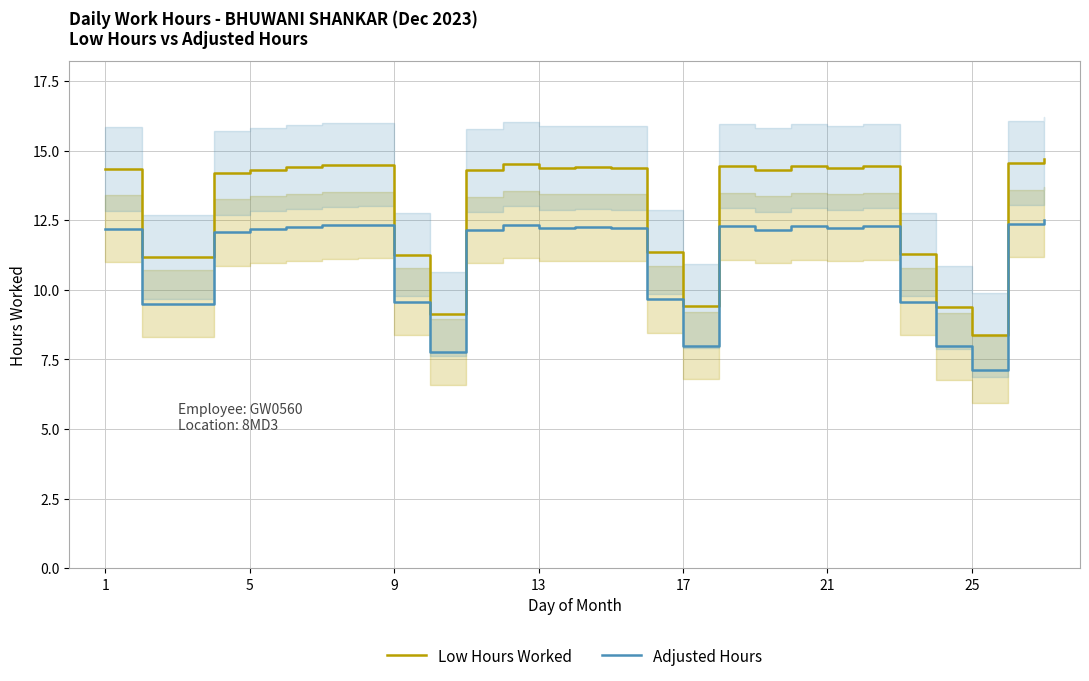

What is the minimum value shown in the chart?

7.1